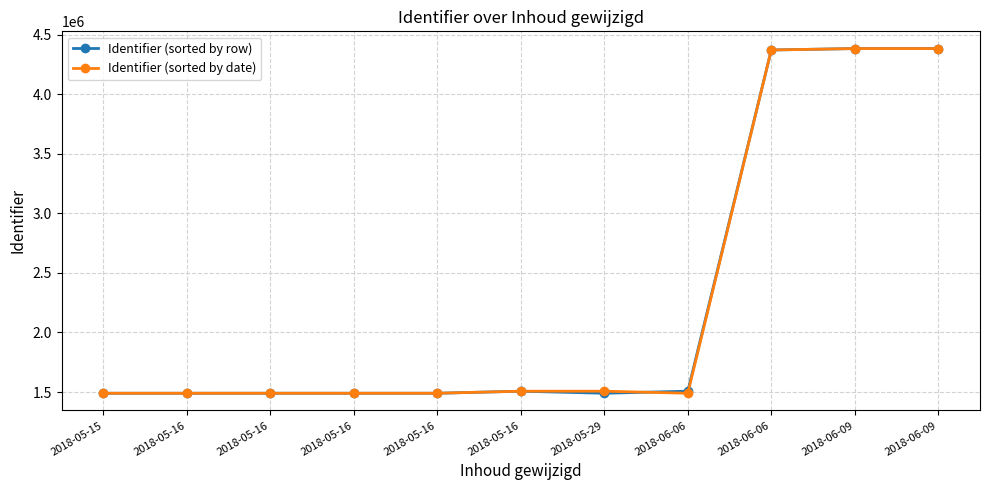

How many data points in Identifier (sorted by date) are less than 1489699?

5